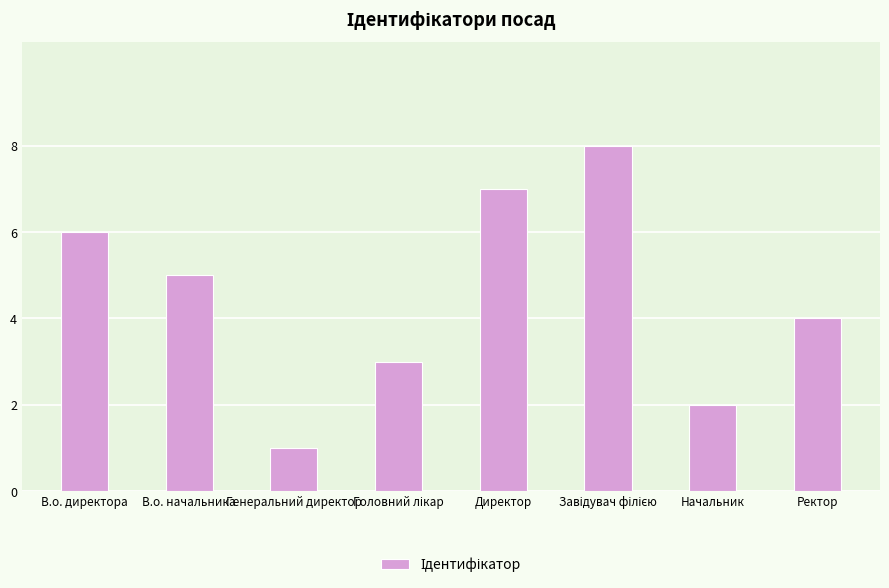

Are the bars horizontal?

No